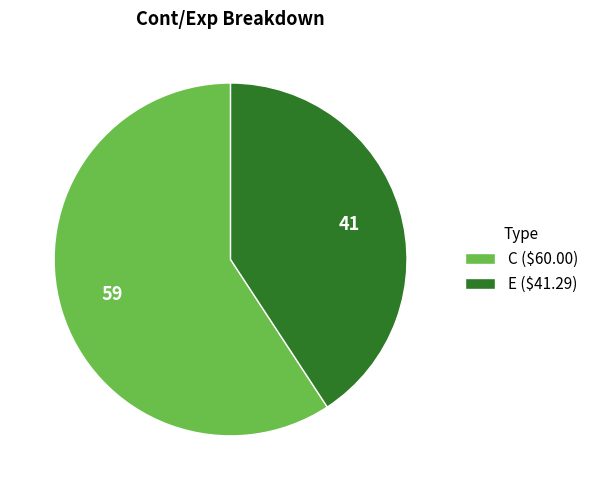

True or false: C accounts for 50% of the total.

False